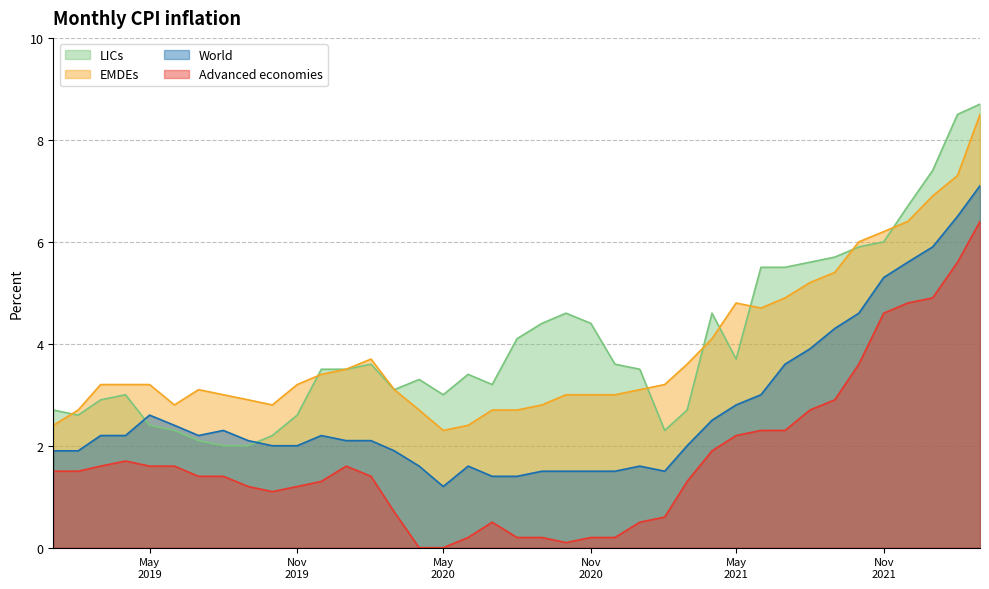

What is the sum of all EMDEs values?

151.1